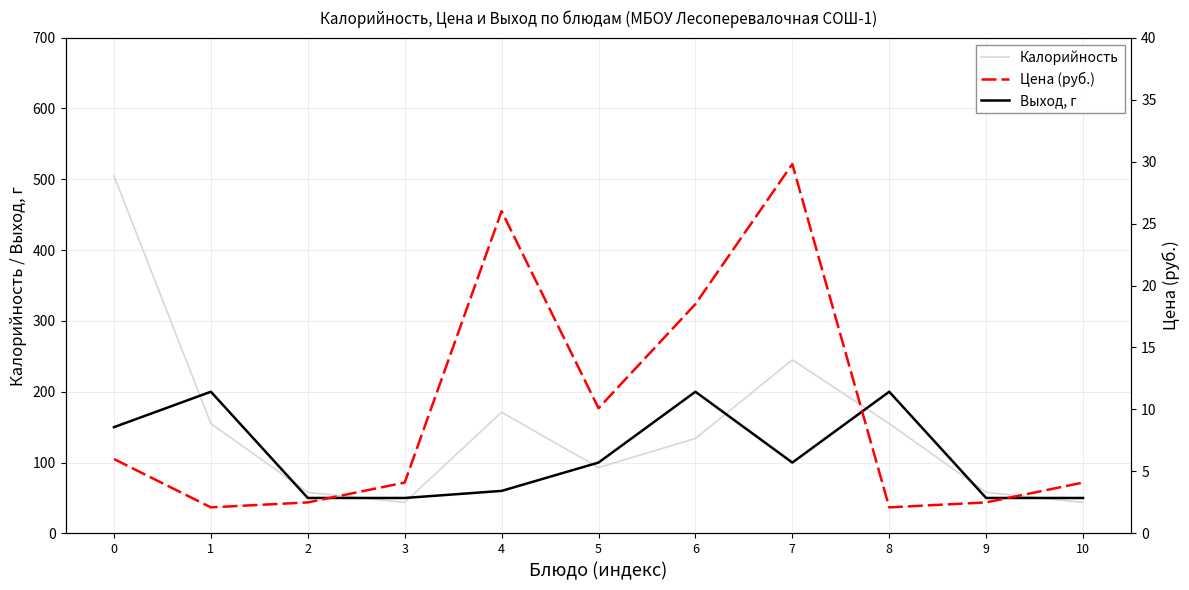

Between which two adjacent categories do Выход, г and Калорийность first intersect?

0 and 1